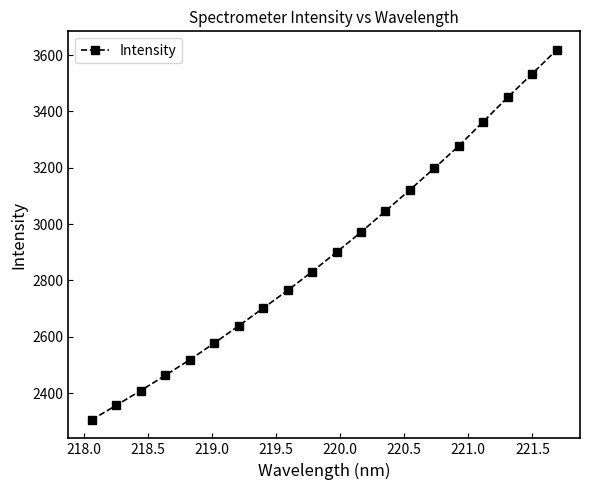

What is the minimum value shown in the chart?

2304.9